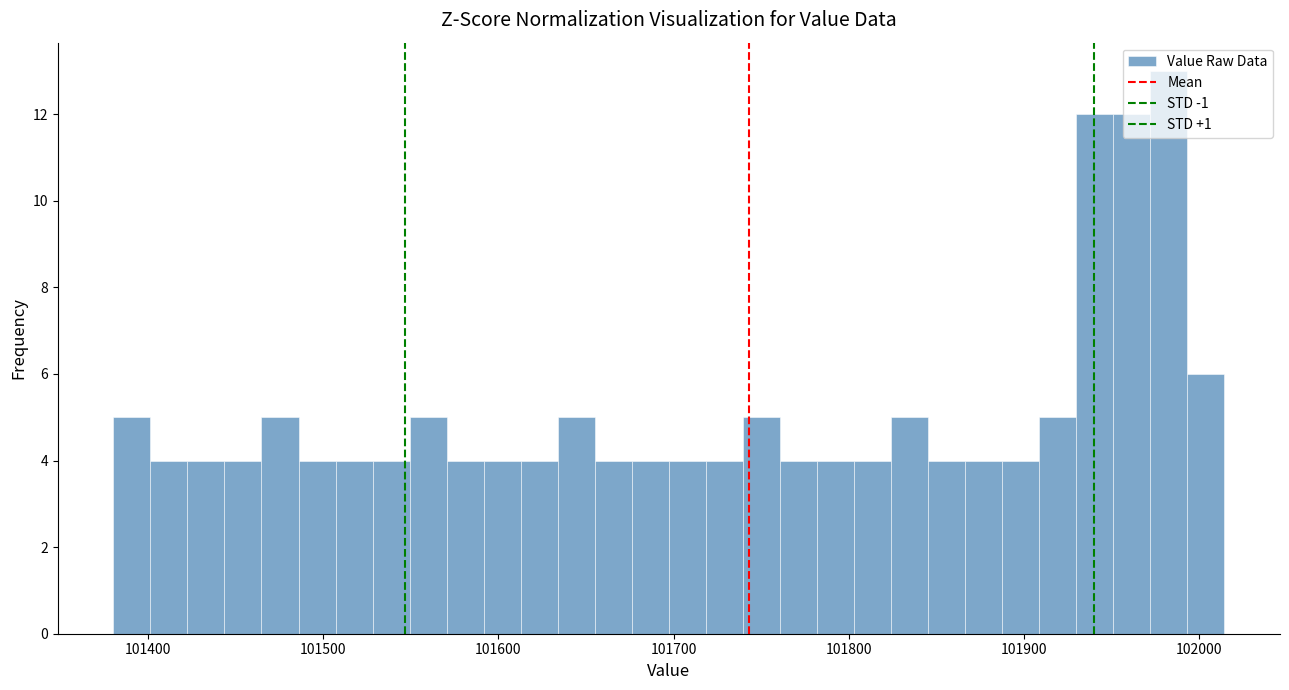

Read against the x-axis, roughly where is the centre of the tallest bar?

101980